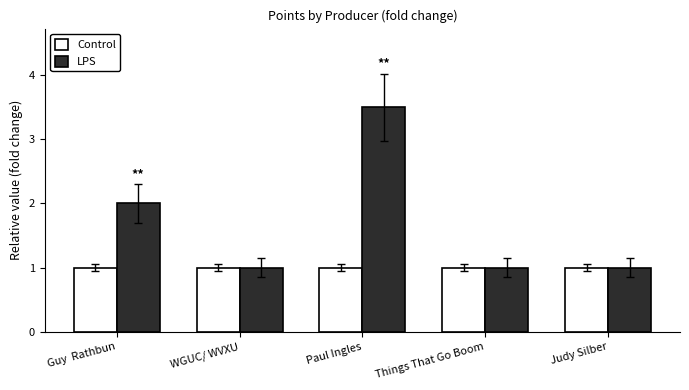

Which series has the largest total across all categories?

LPS